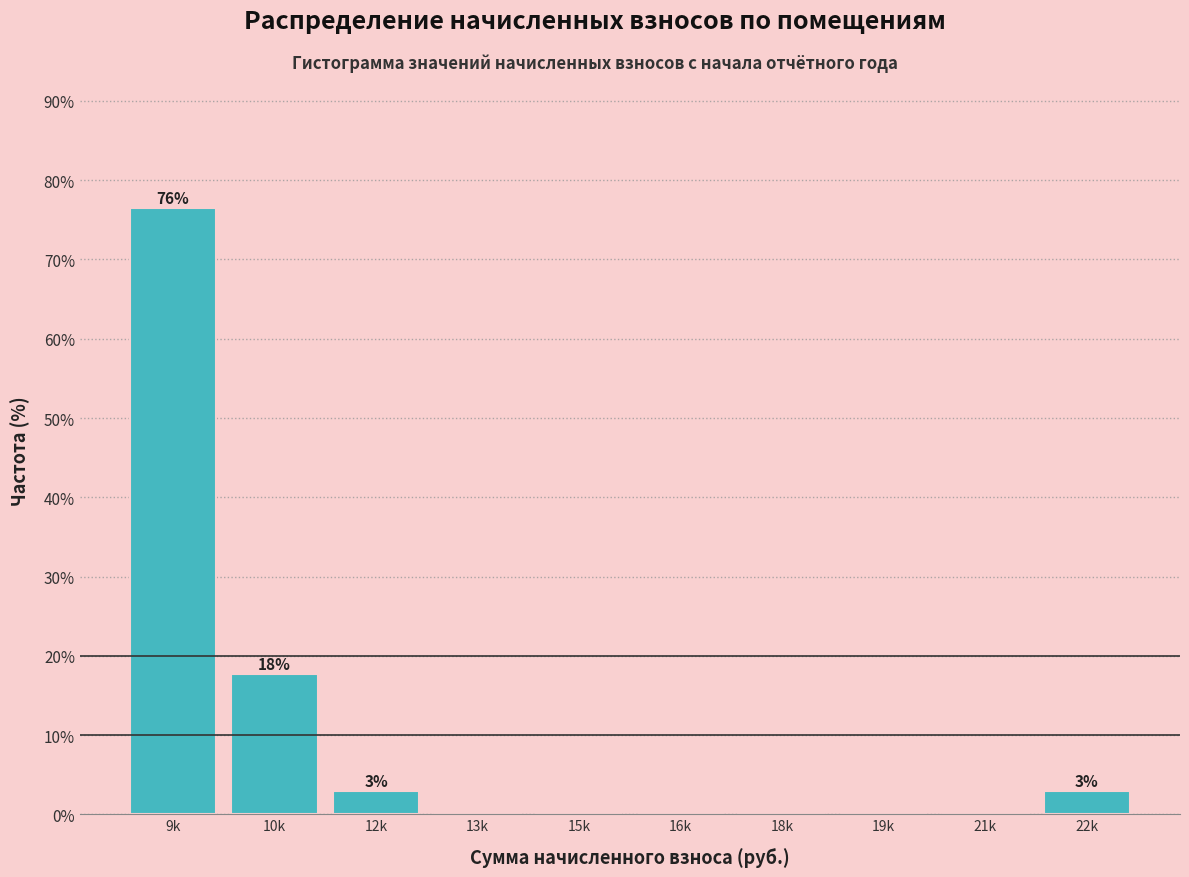

Reading right to left, what are all the values shown in this chart?

22k=2.9	21k=0.0	19k=0.0	18k=0.0	16k=0.0	15k=0.0	13k=0.0	12k=2.9	10k=17.6	9k=76.5